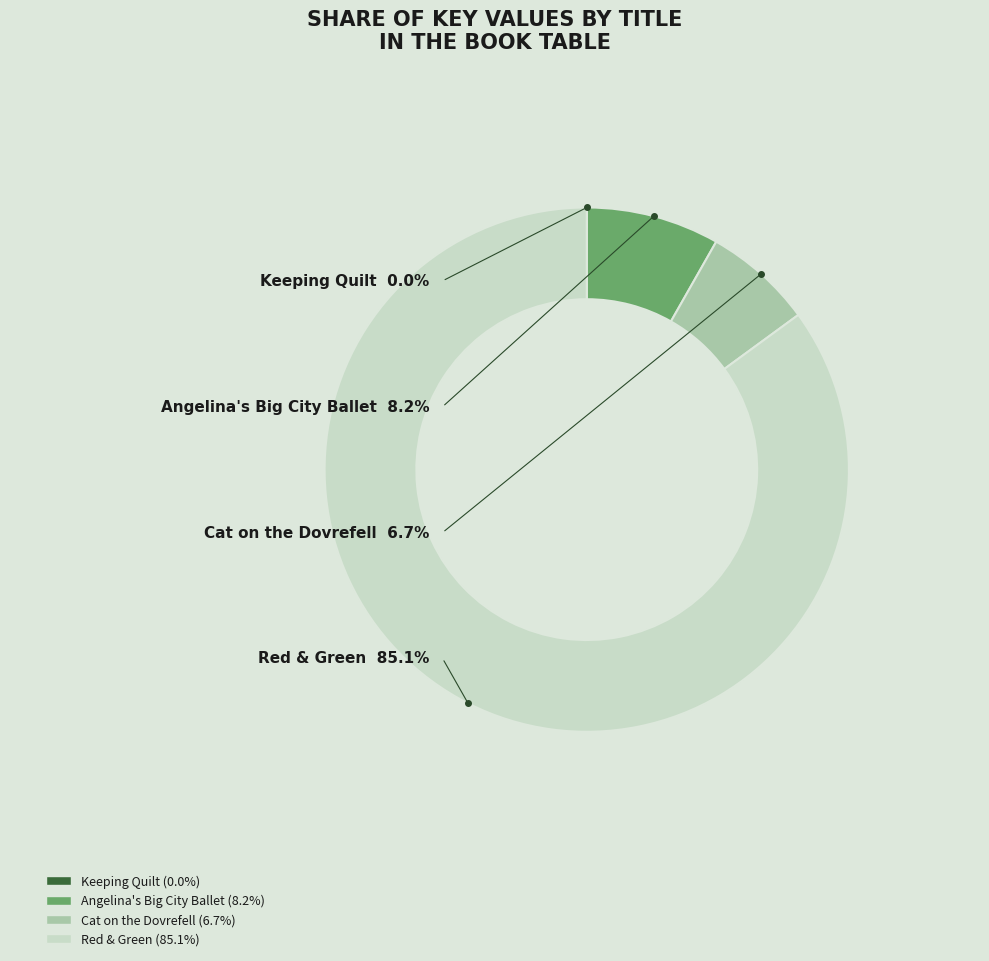

Which has a higher value, Angelina's Big City Ballet or Keeping Quilt?

Angelina's Big City Ballet